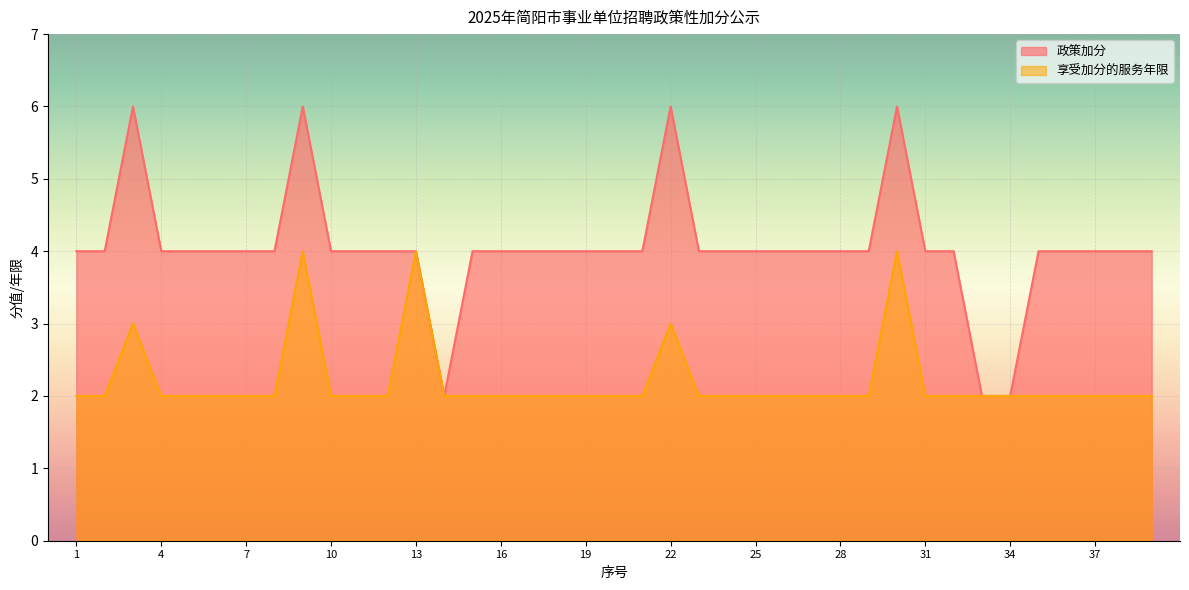

True or false: 享受加分的服务年限 has more than 1 interior local peaks.

True